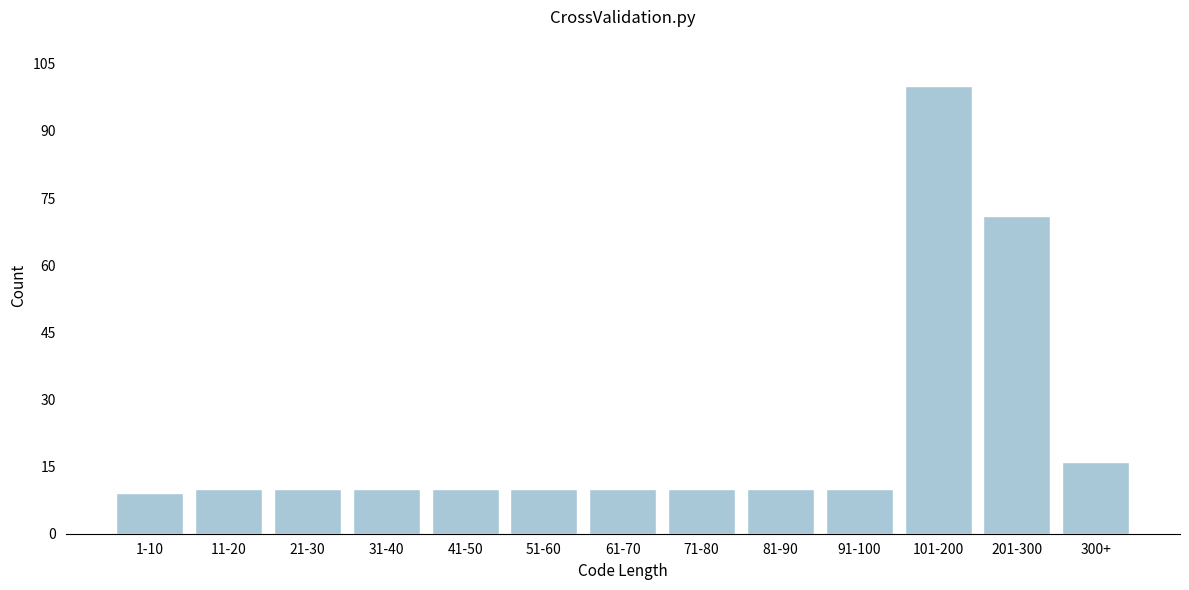

Reading right to left, transcribe all the data shown in this chart.

16	71	100	10	10	10	10	10	10	10	10	10	9